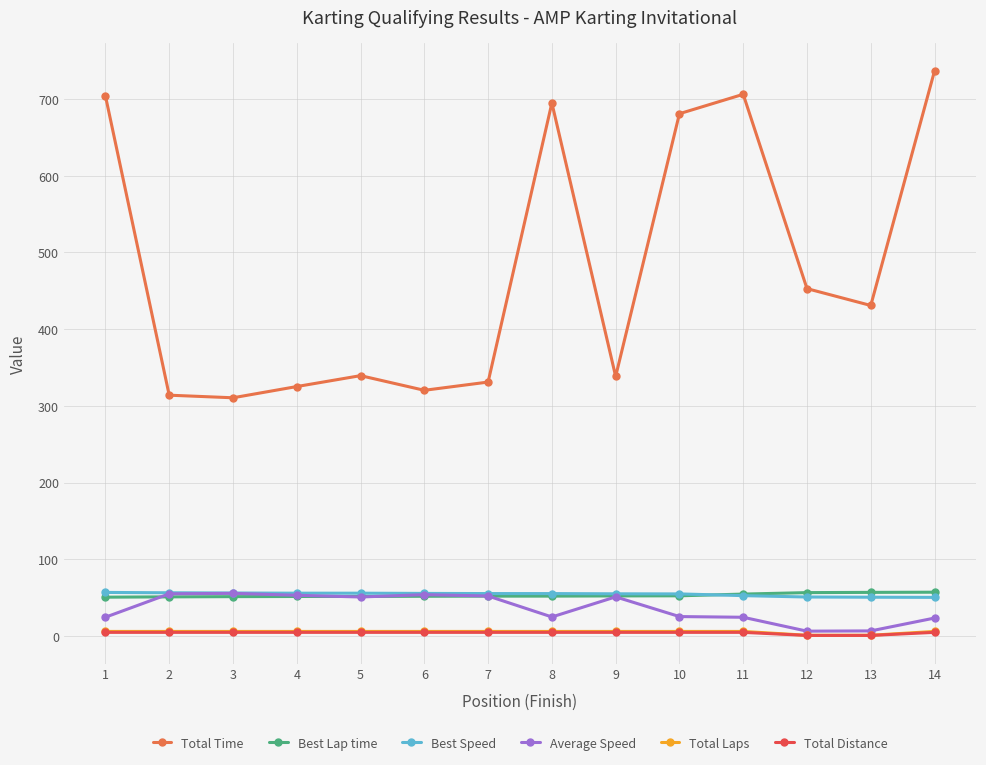

What is the greatest value displayed?

736.8